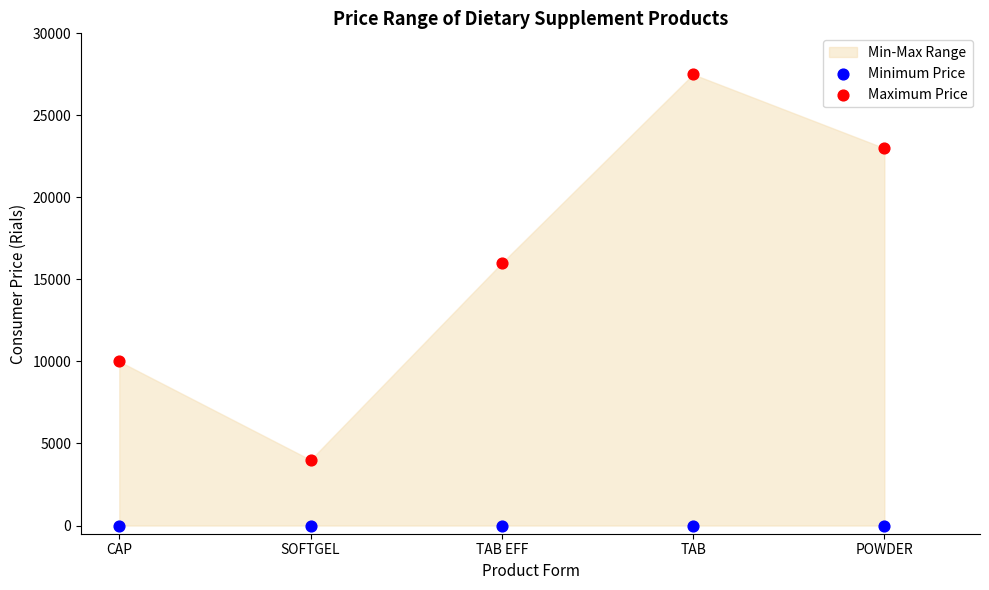

Which series contains the lowest Y value?

Minimum Price